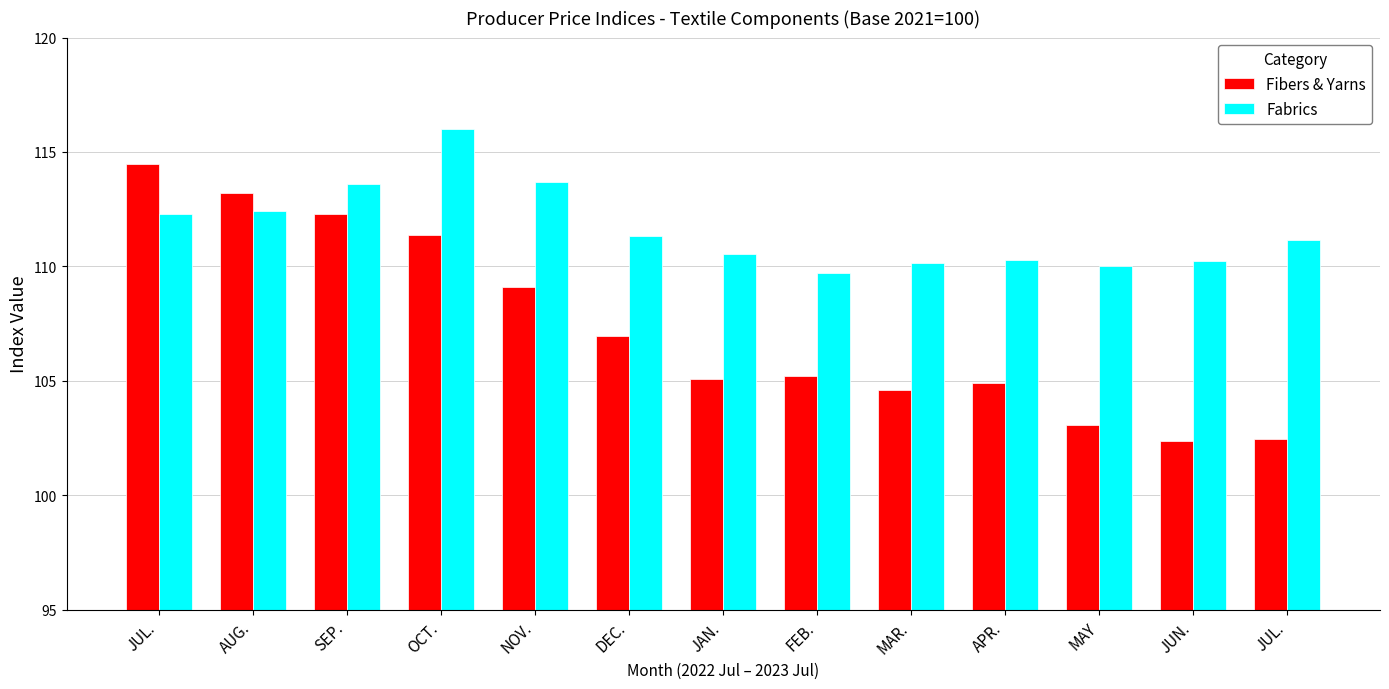

How many data points in Fabrics are above 111?

7